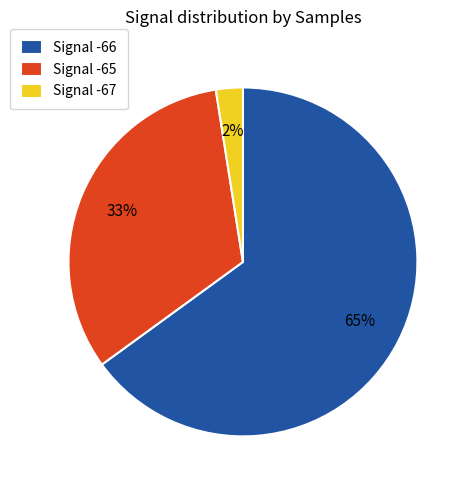

Is the sum of Signal -66 and Signal -65 greater than half?

Yes